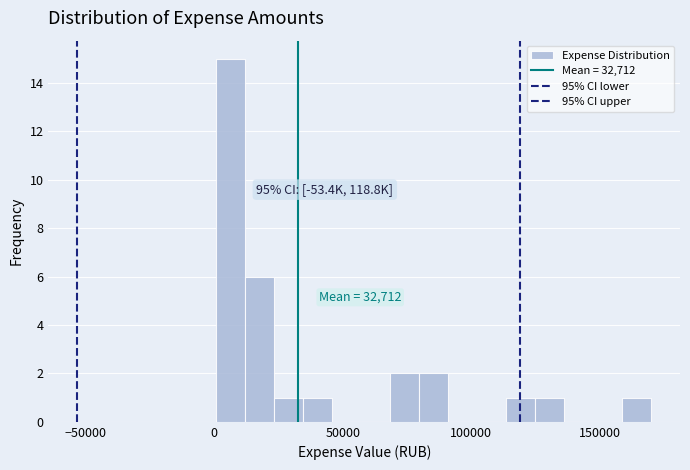

Around what value on the x-axis is the tallest bar? Give the approximate position of its centre, as read against the axis.

5000